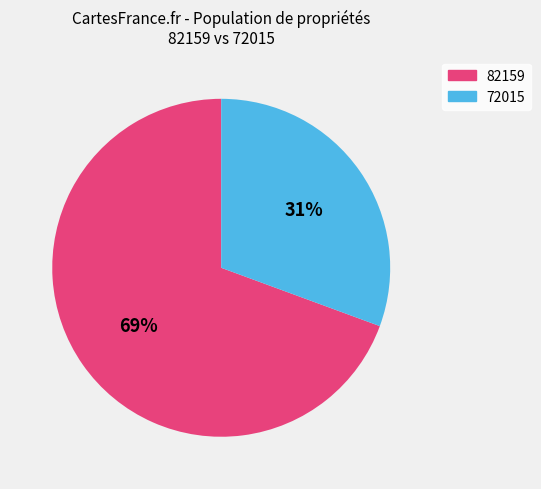

To the nearest percent, what is the combined percentage of 72015 and 82159?

100%